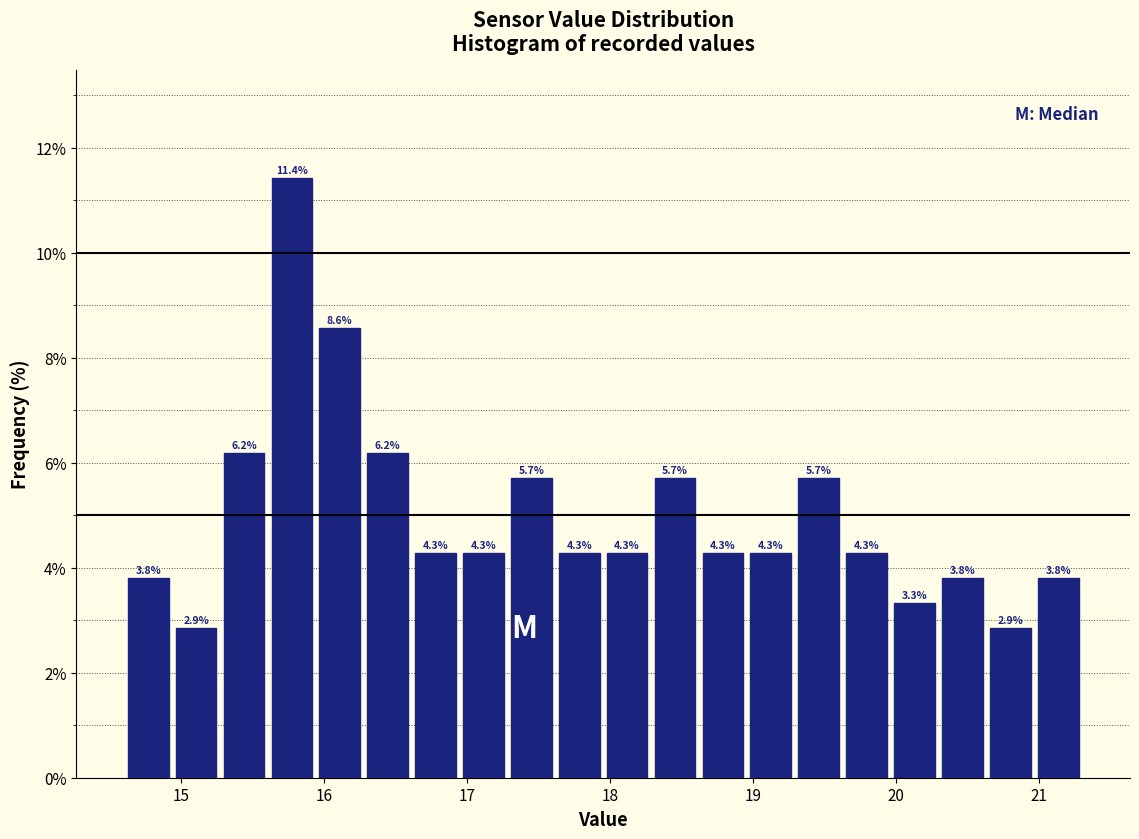

Read against the x-axis, roughly where is the centre of the tallest bar?

15.8